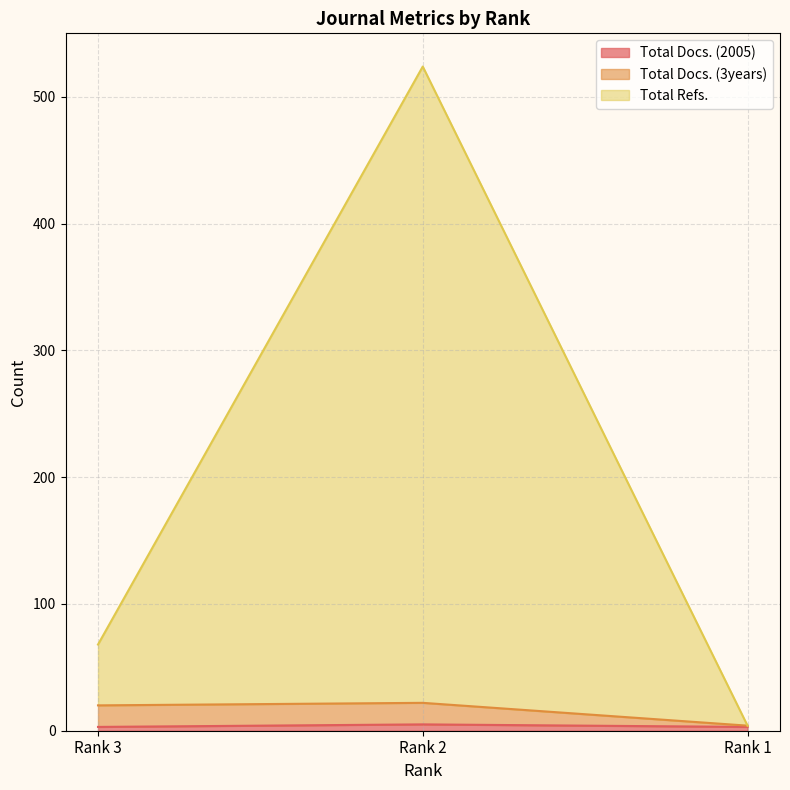

Reading left to right, what are all the values shown in this chart?

Total Docs. (2005): 3	5	3
Total Docs. (3years): 20	22	4
Total Refs.: 68	524	4